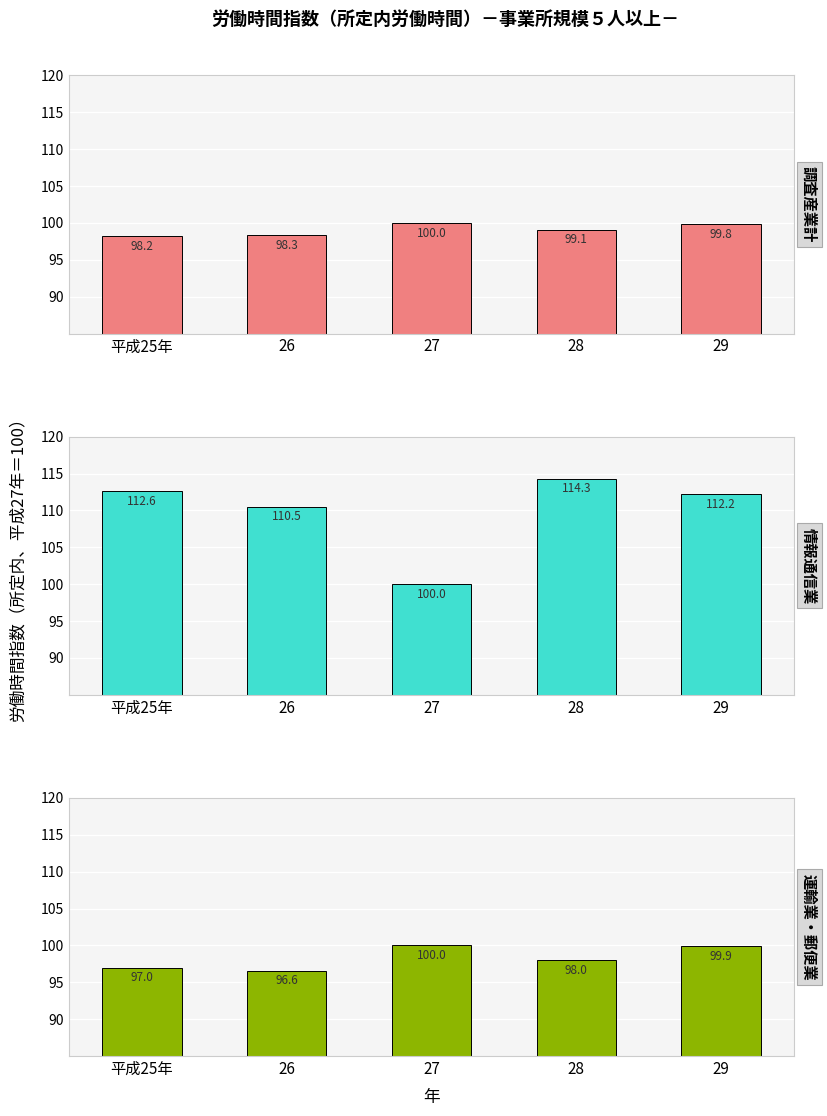

The 情報通信業 series shows 112.2 at 29. True or false?

True